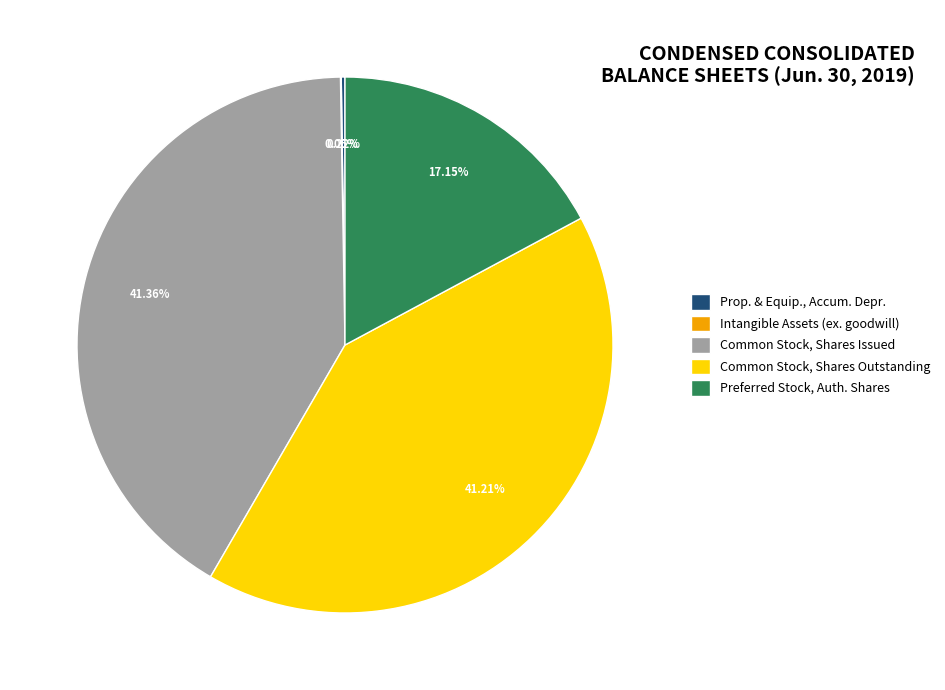

What is the ratio of the value at Common Stock, Shares Outstanding to the value at Common Stock, Shares Issued?

1.0